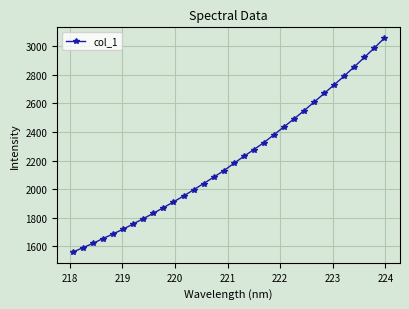

What is the value of the 25th point from the left?

2609.6